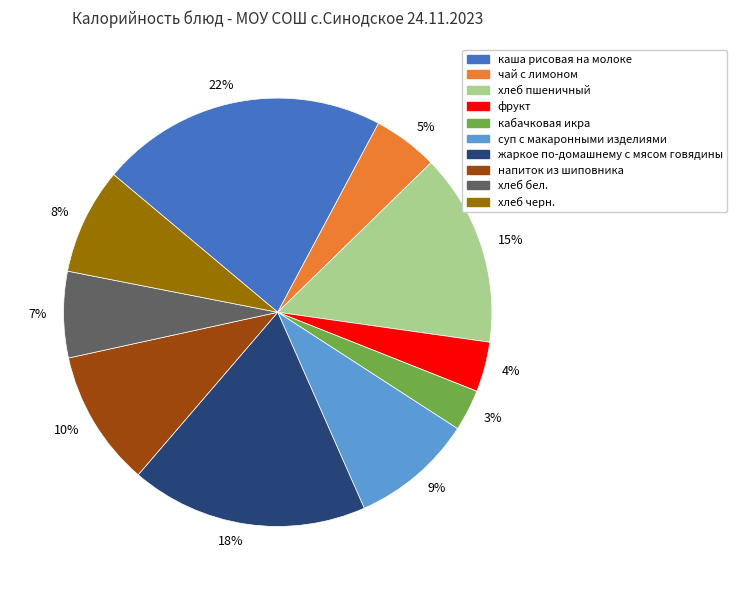

How many slices are in this pie chart?

10